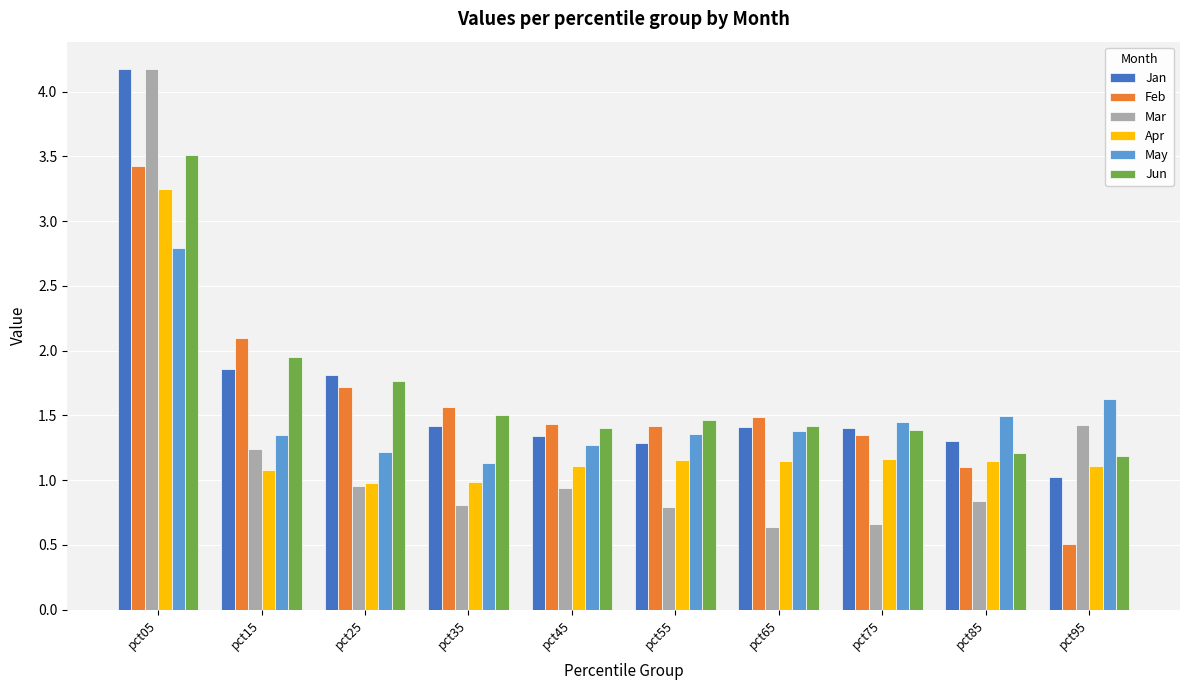

True or false: Apr has a value of 1.1 at pct95.

True